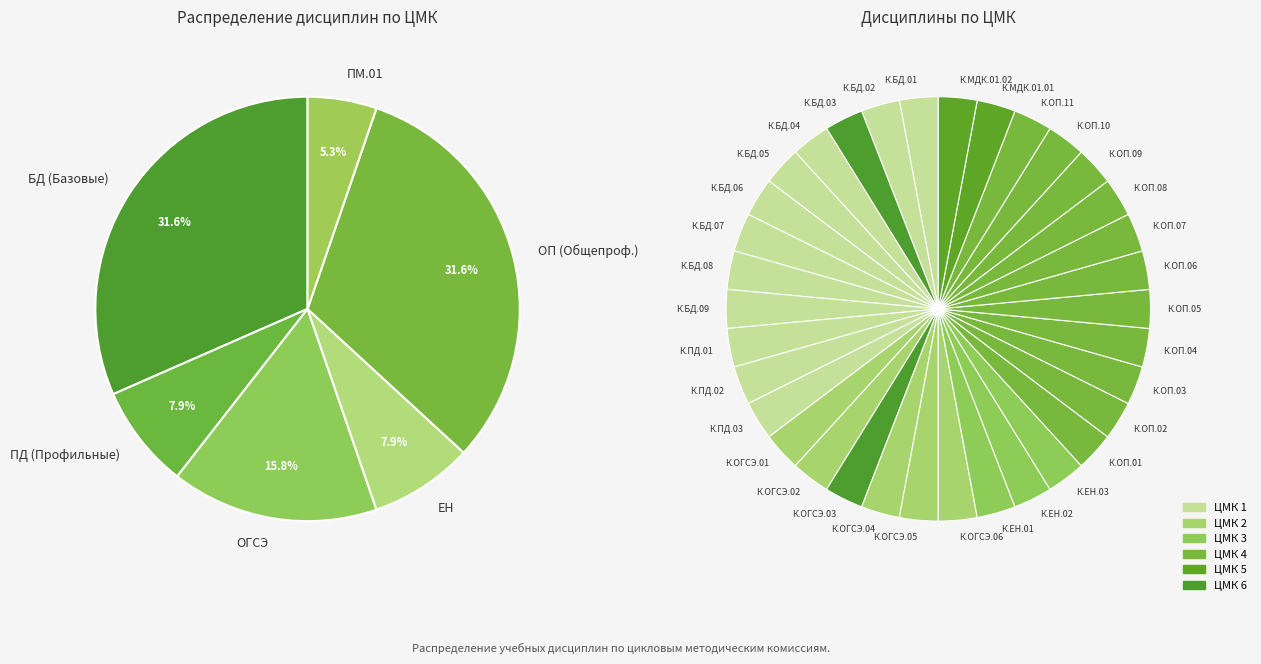

True or false: К.БД.06 accounts for 11% of the total.

False